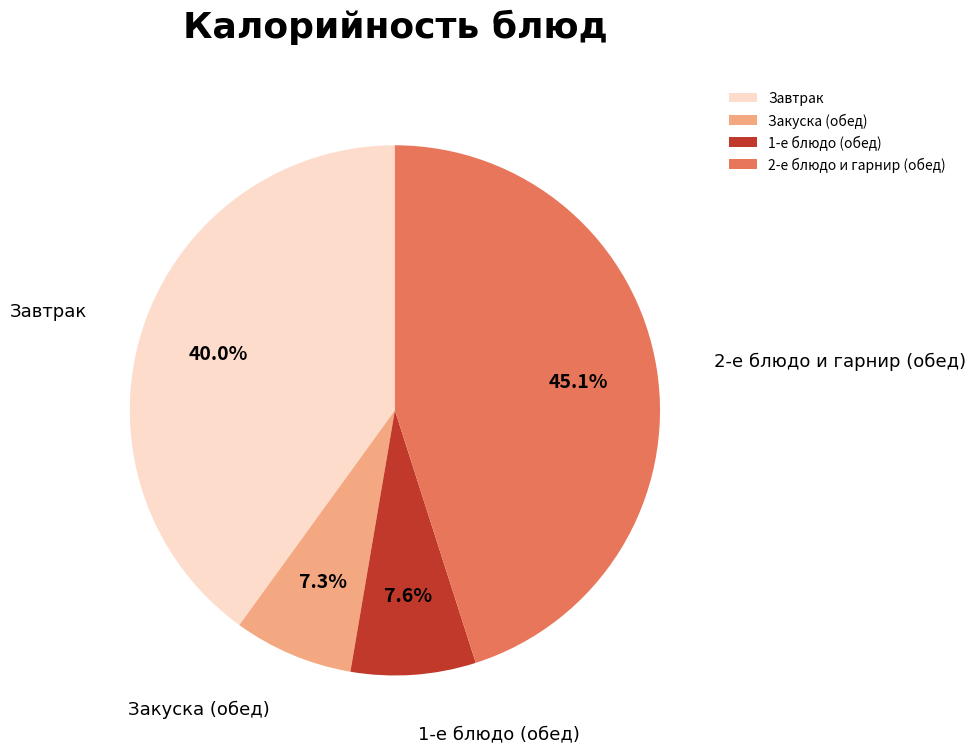

How many slices are in this pie chart?

4